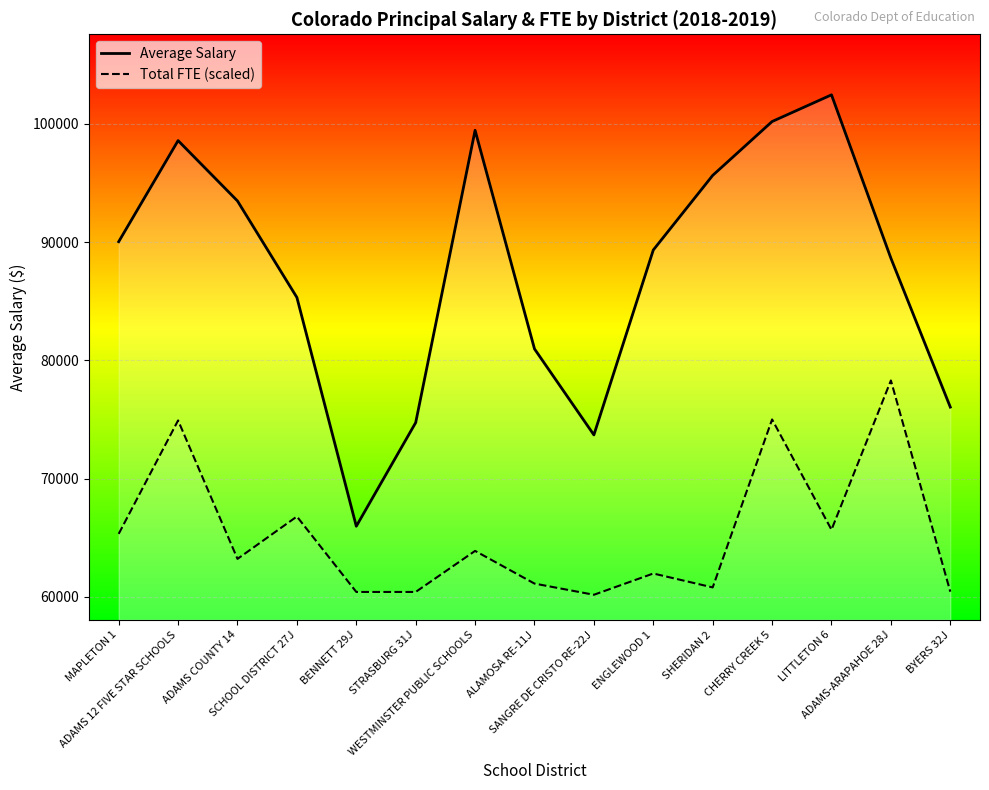

What is the highest value of the Average Salary series?

102463.4